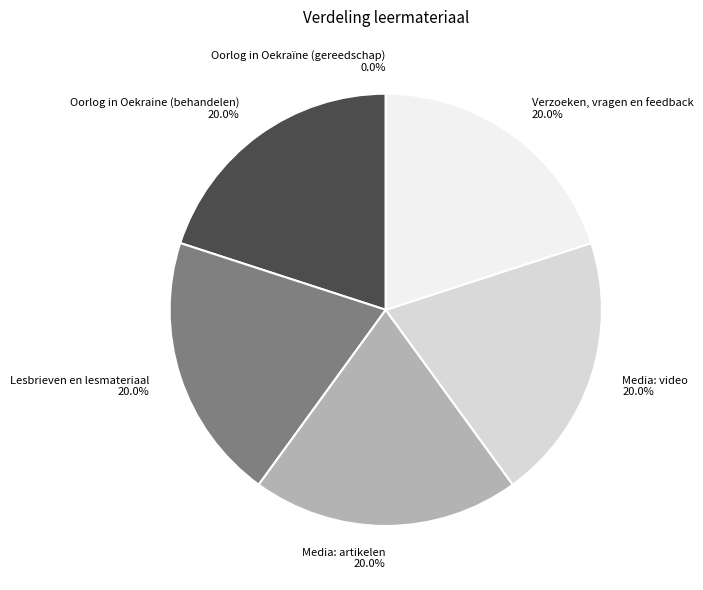

To the nearest percent, what percentage of the pie is Lesbrieven en lesmateriaal?

20%